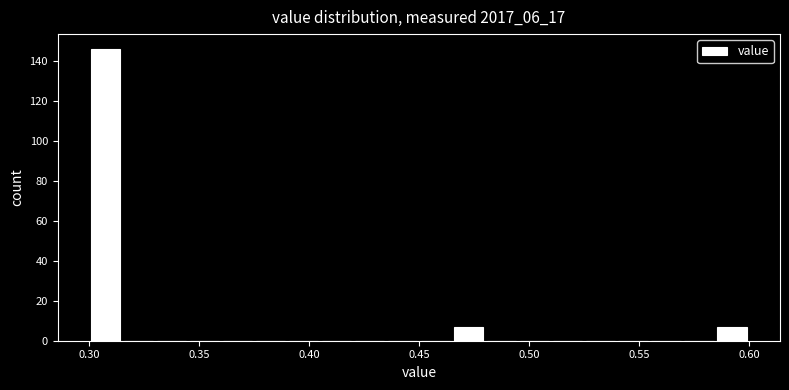

Read against the x-axis, roughly where is the centre of the tallest bar?

0.310